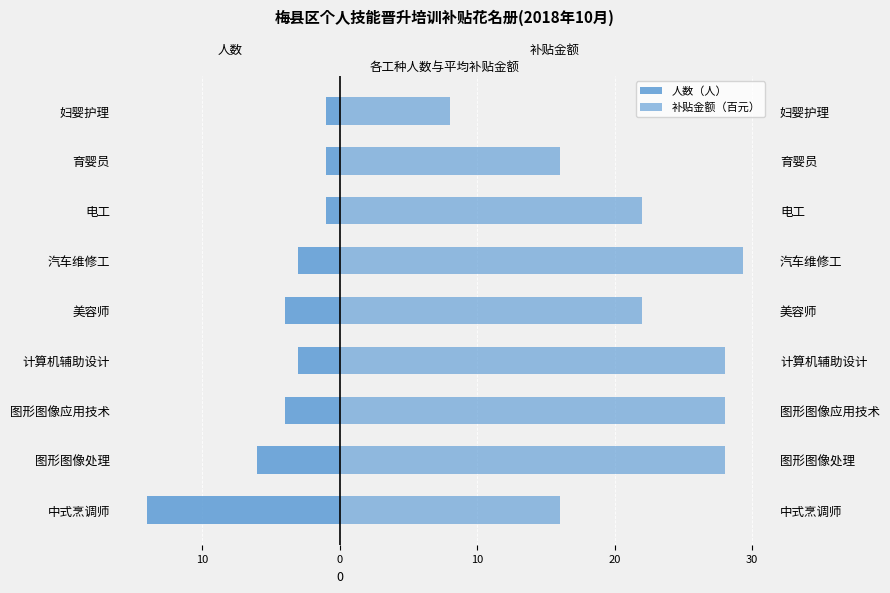

What are all the series names shown in the legend?

人数（人）, 补贴金额（百元）